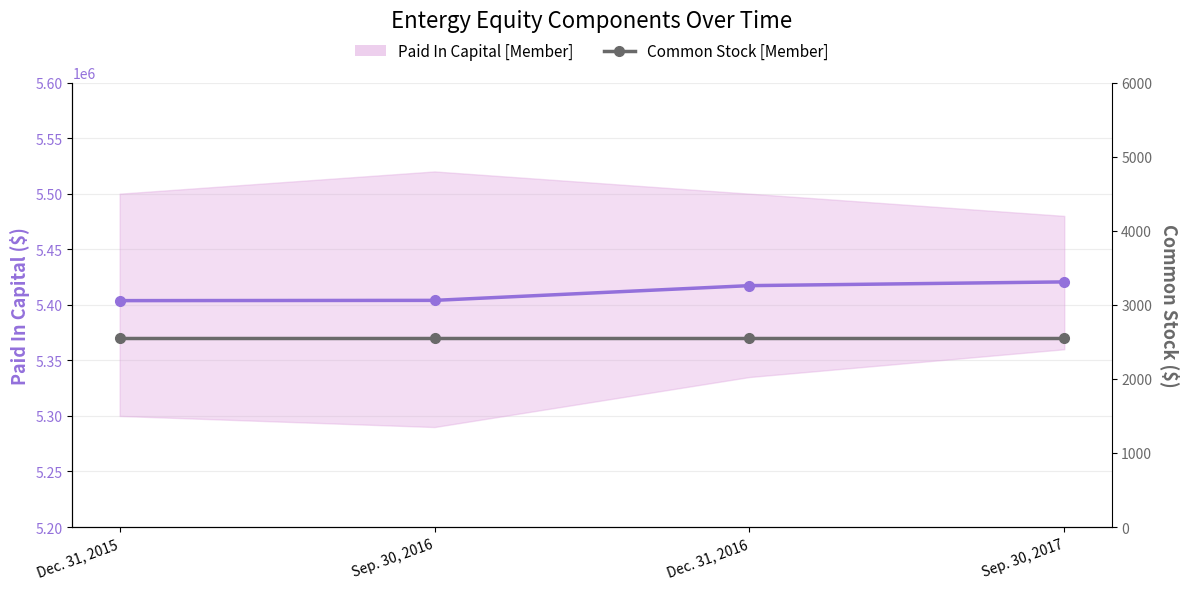

Which series has the largest total across all categories?

Paid In Capital [Member]